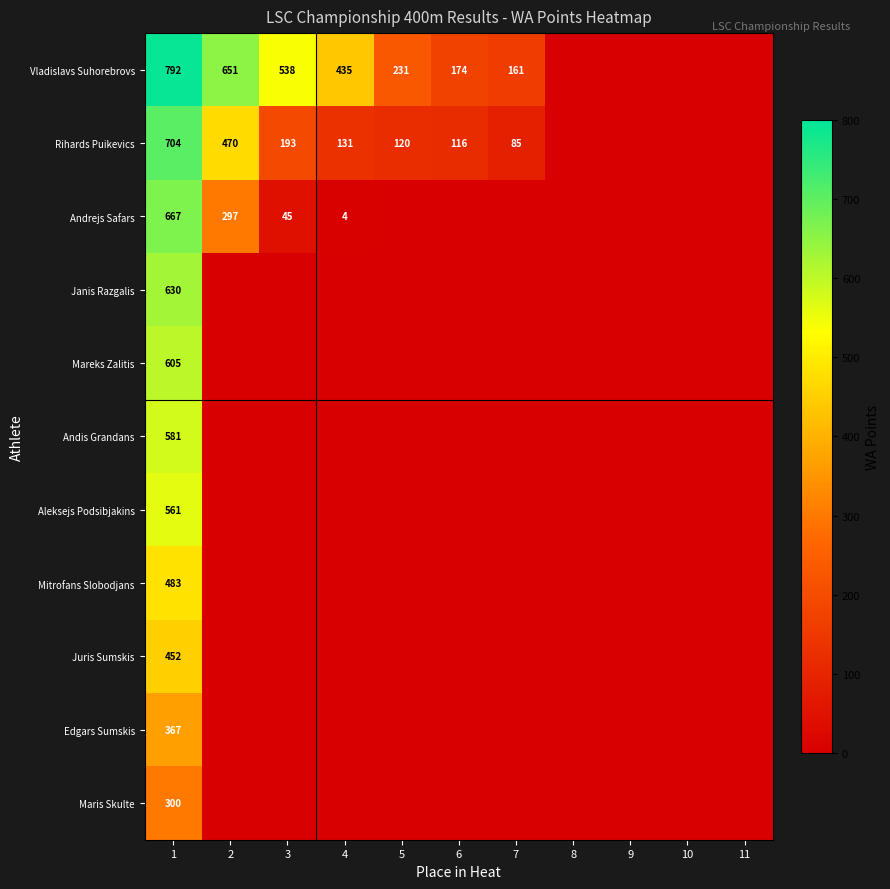

Which series has the largest total across all categories?

Vladislavs Suhorebrovs